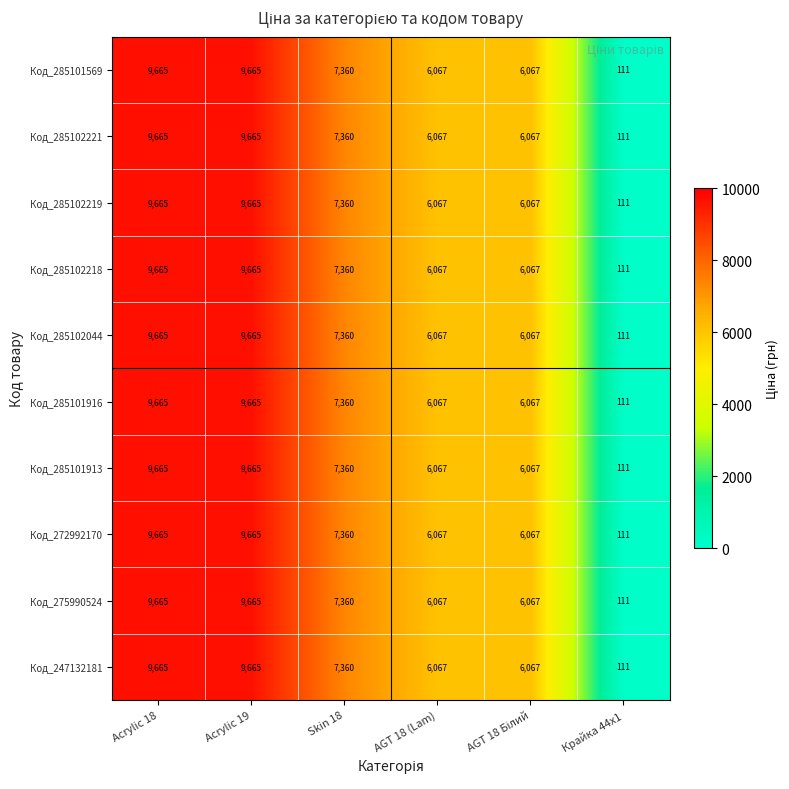

What is the total value across all series at Acrylic 19?

96650